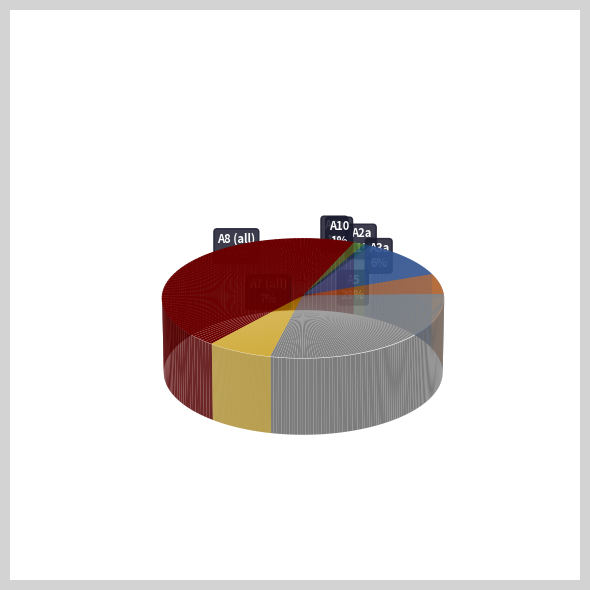

Does A10 represent more than half of the total?

No